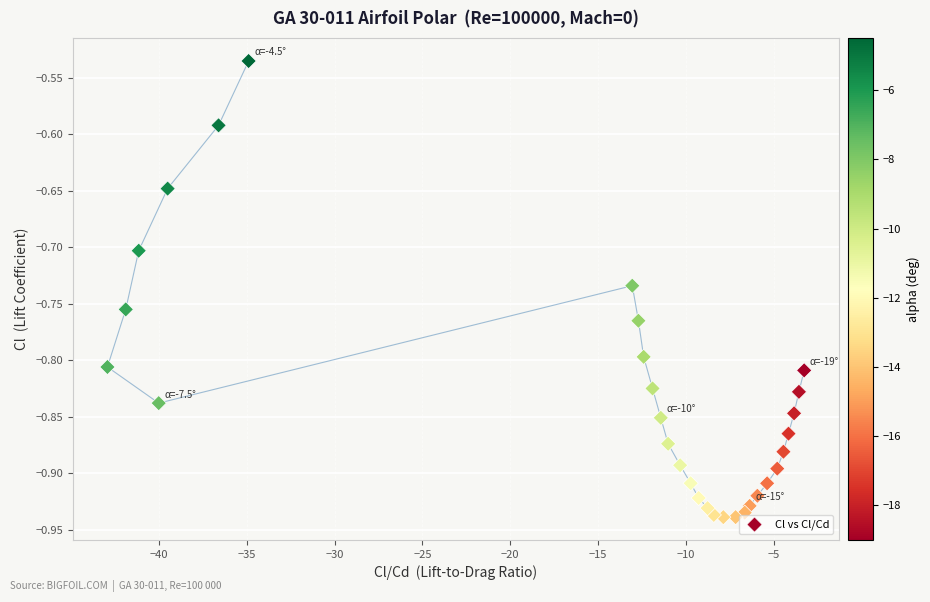

What is the range of Y values (max minus min)?

0.4